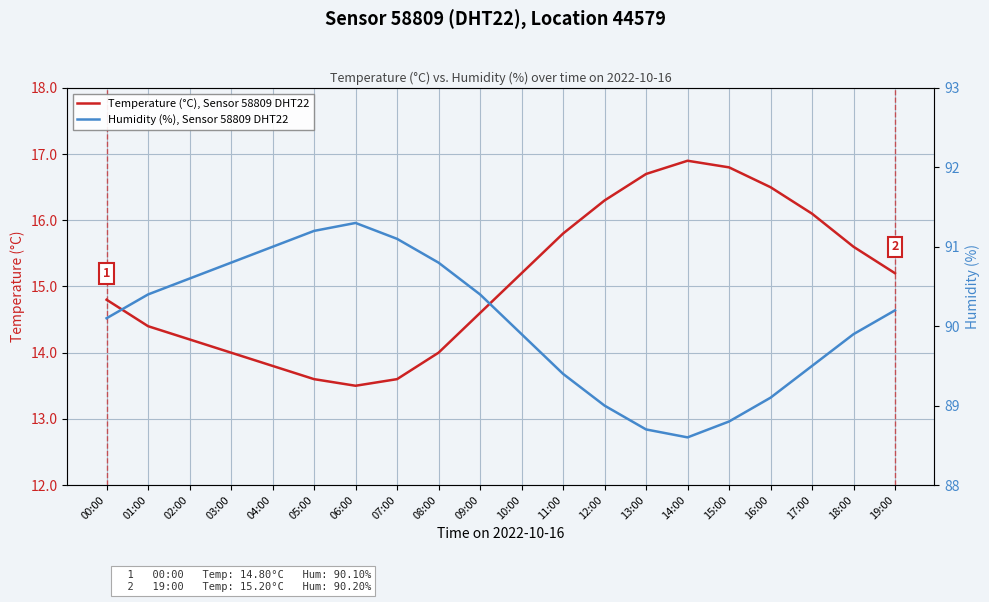

Is it true that Temperature (°C), Sensor 58809 DHT22 equals 13.6 at 05:00?

True